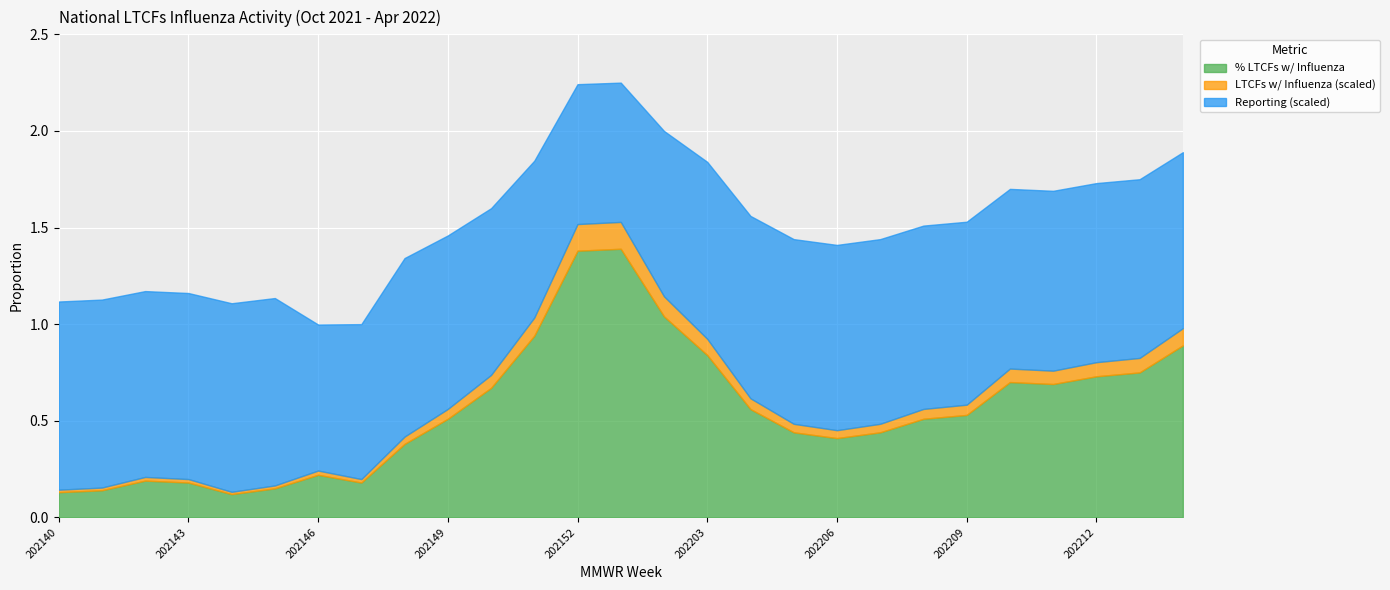

In LTCFs w/ Influenza (scaled), how many points are higher than both neighbors (excluding endpoints)?

4